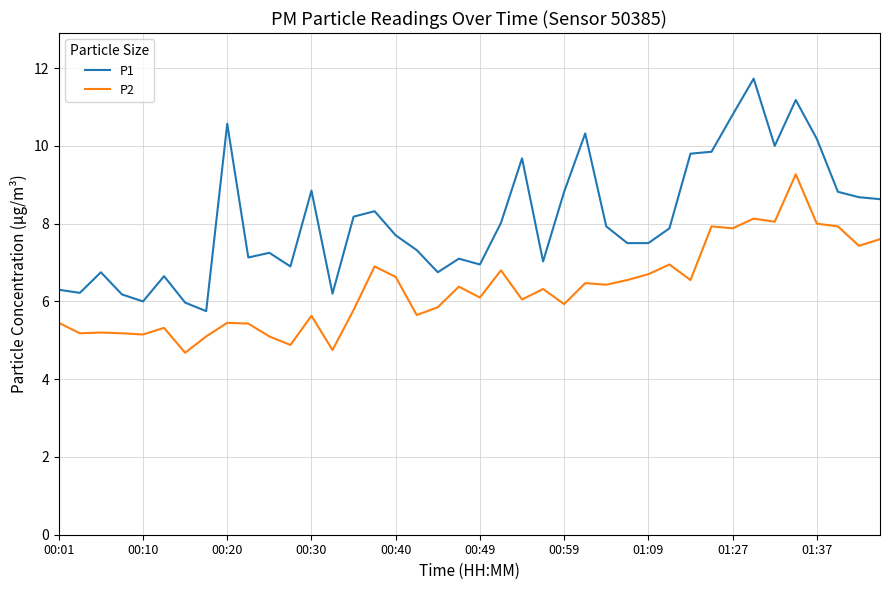

Which series has the largest total across all categories?

P1